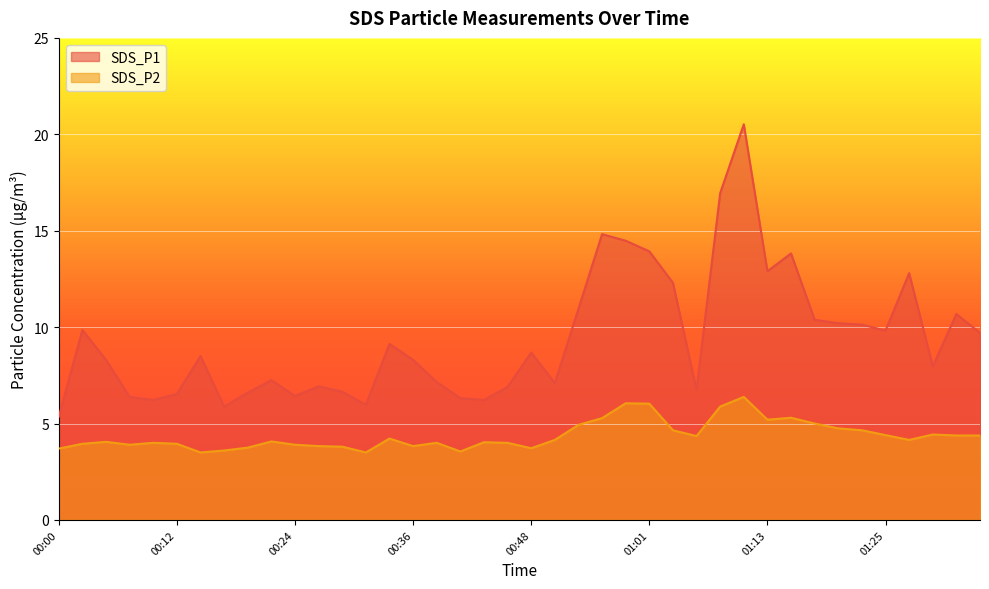

True or false: SDS_P1 and SDS_P2 cross at least once.

False